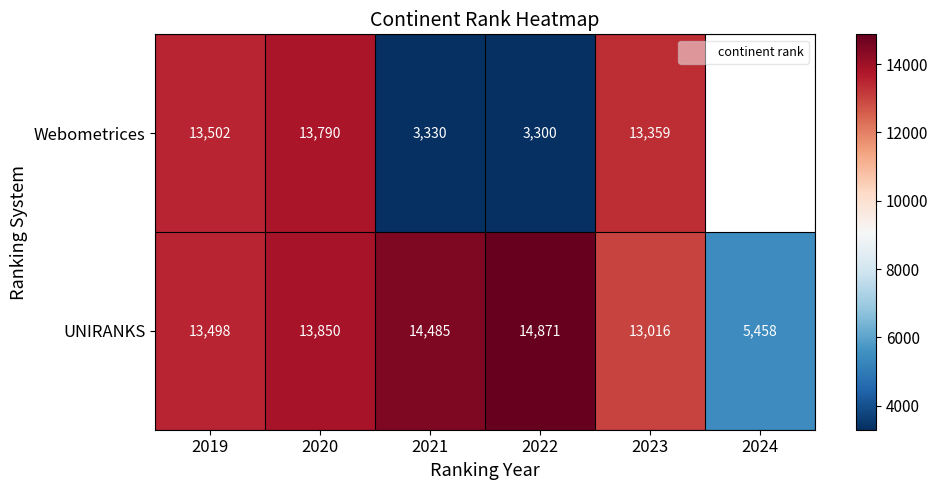

At how many categories does at least one series exceed 5451?

6